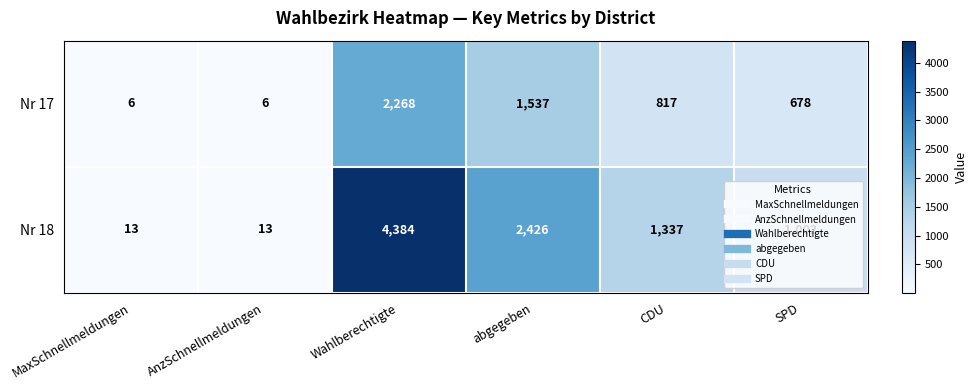

Rank the series by their average value, from highest to lowest.

Nr 18, Nr 17